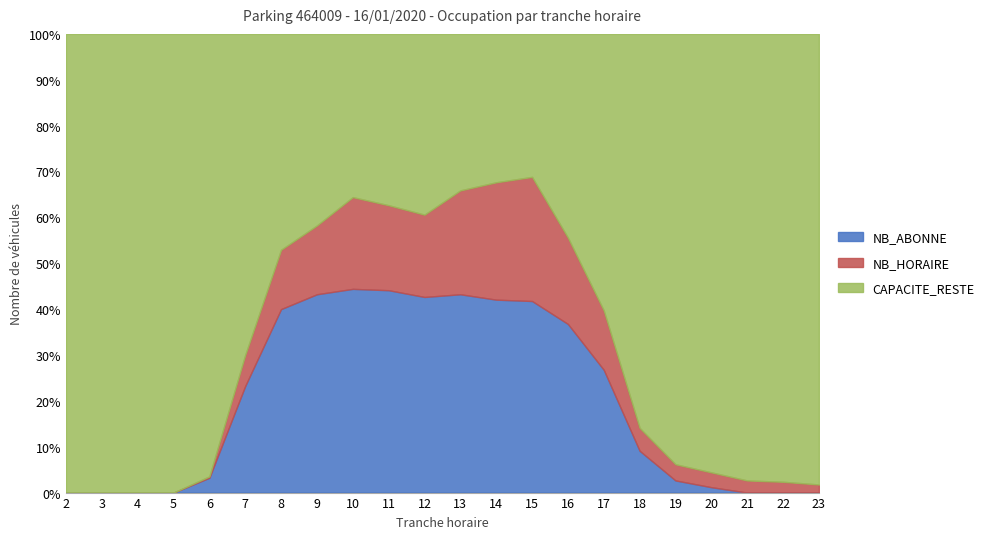

Which has a higher value, 12 or 6?

12